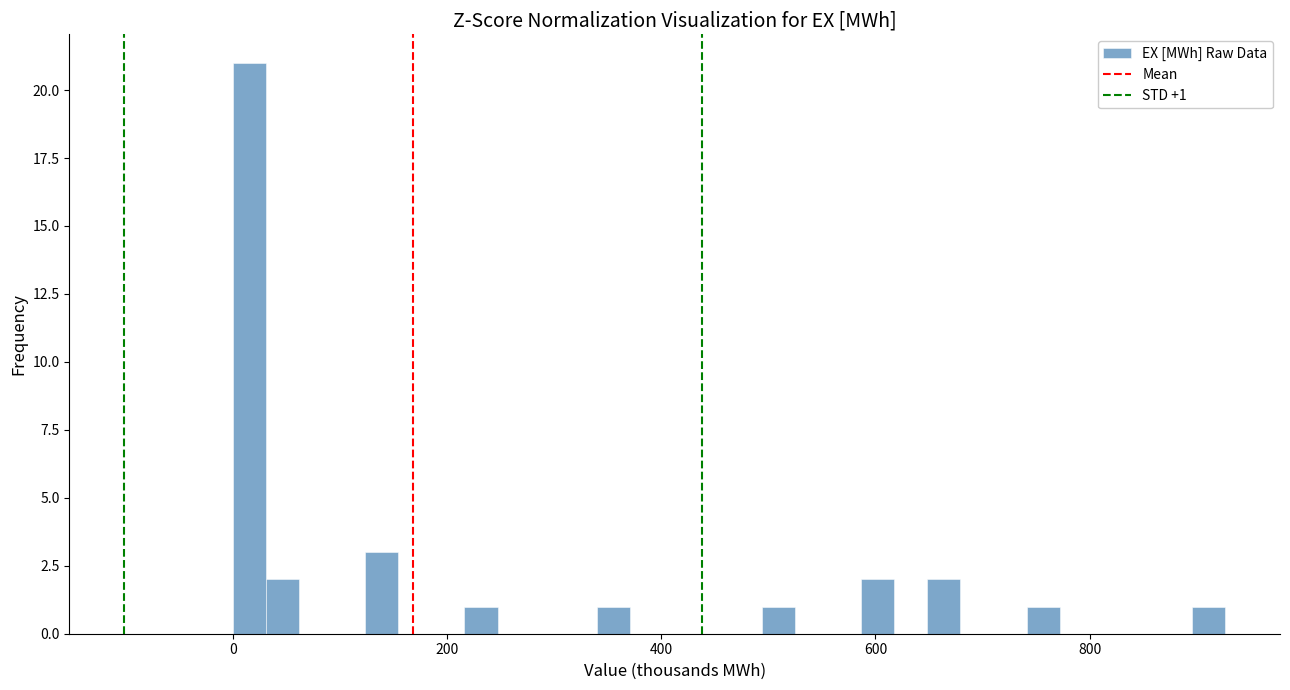

Around what value on the x-axis is the tallest bar? Give the approximate position of its centre, as read against the axis.

20